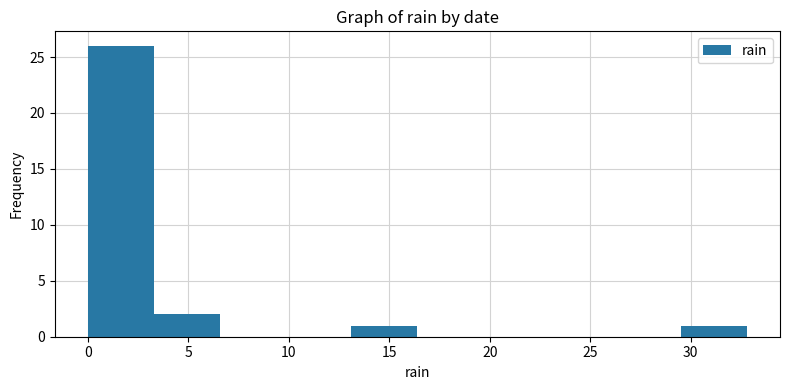

Over which range of the x-axis is the bar tallest?

0.0 to 3.5